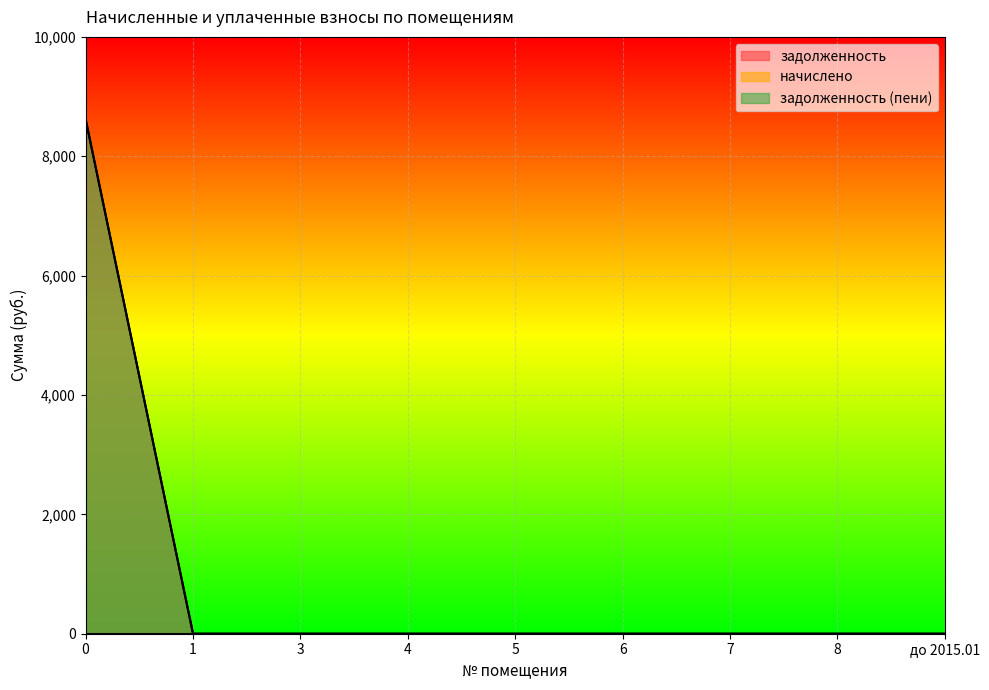

Which series has the largest range (max minus min)?

задолженность